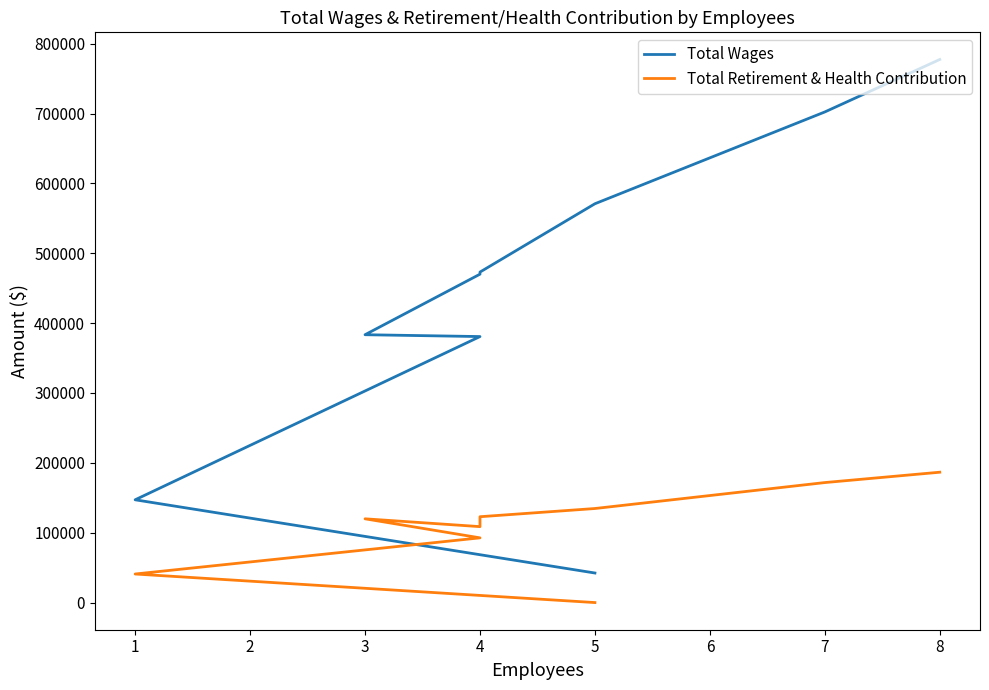

How many lines are shown in the chart?

2